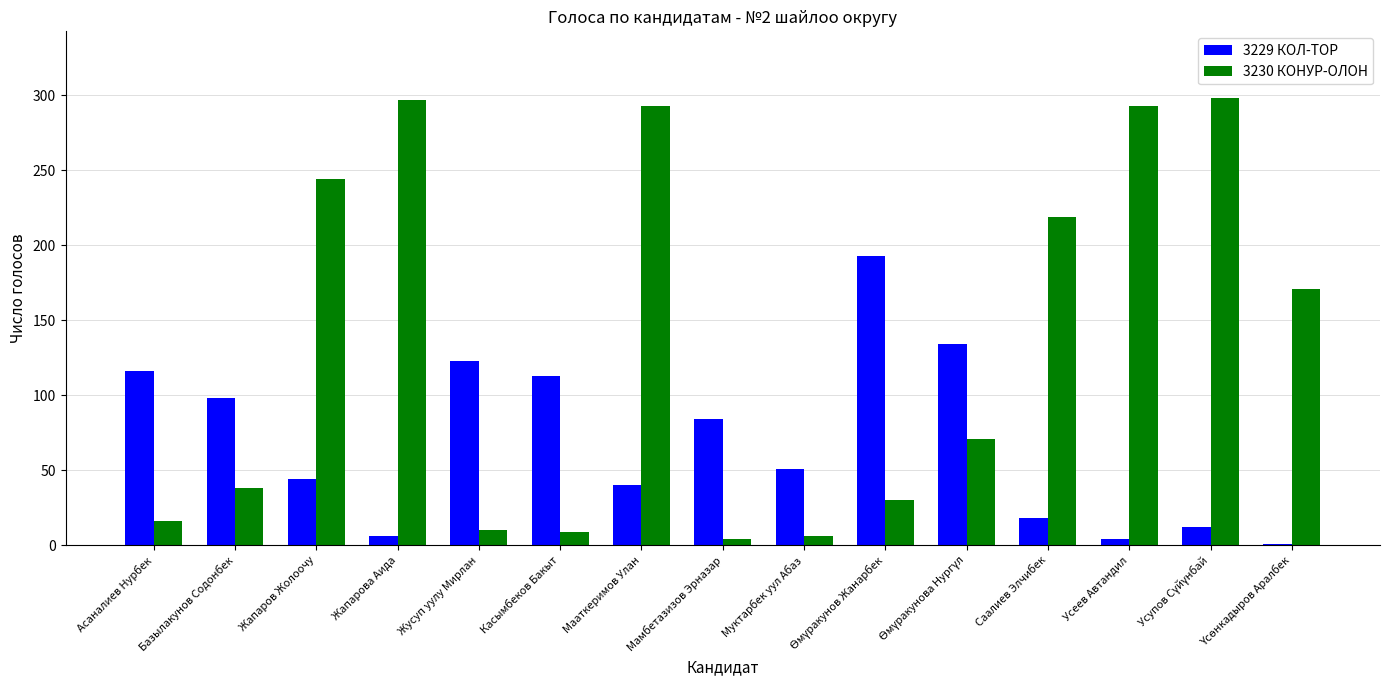

Which series has the largest total across all categories?

3230 КОНУР-ОЛОН